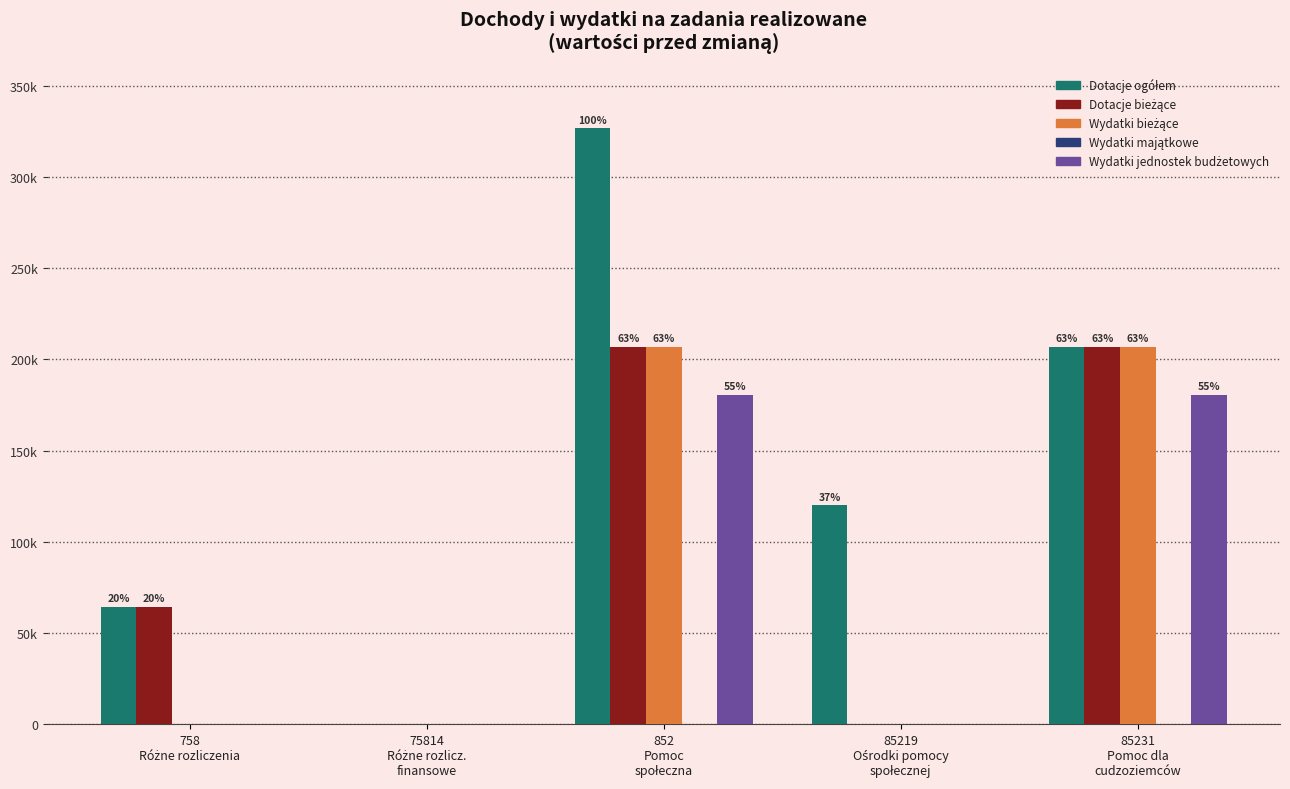

Are the bars grouped side by side (vs. stacked)?

Yes